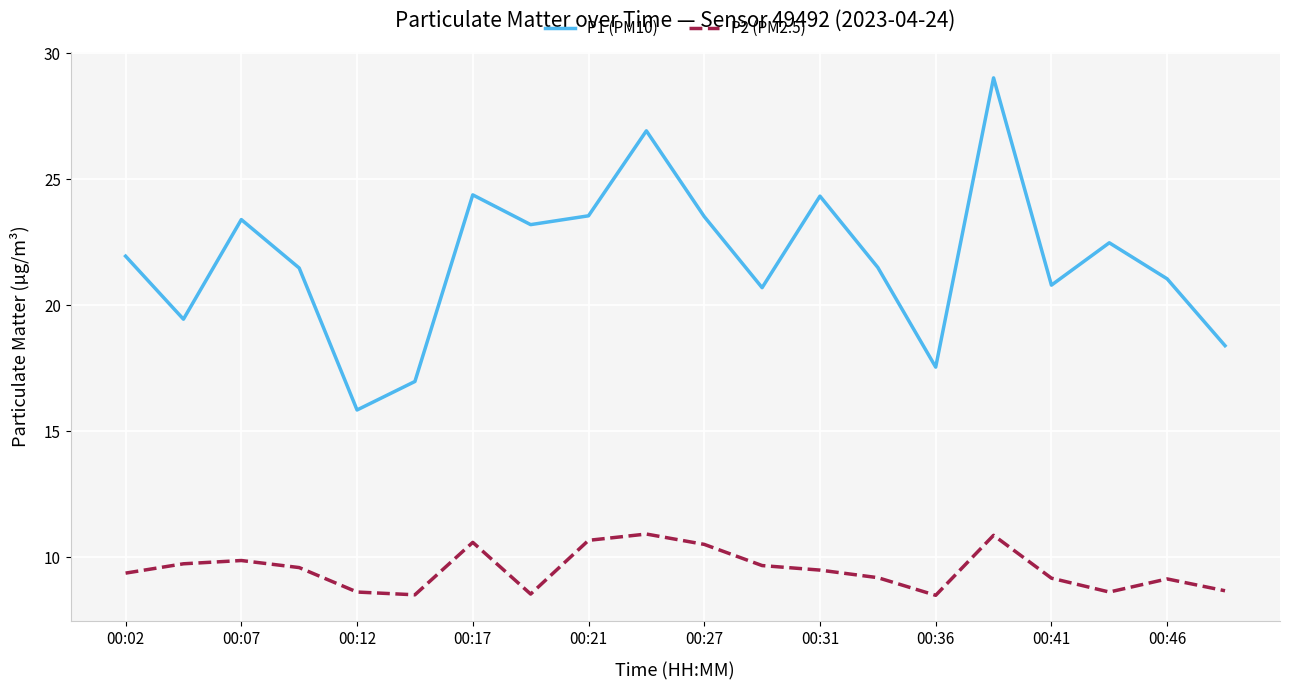

True or false: P2 (PM2.5) and P1 (PM10) intersect in this chart.

False